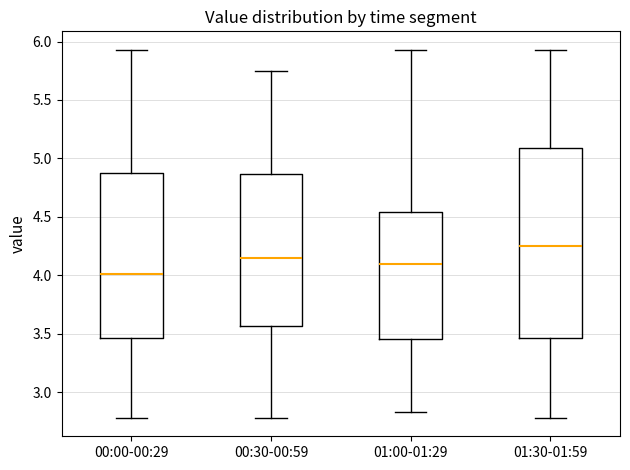

Reading left to right, read every box against the y-axis: the position of its median line, the range the box covers, and the ends of its whiskers. The values are not printed on the chart, so give them approximately, as read against the axis.

00:00-00:29: median 4.00, box 3.45 to 4.90, whiskers 2.80 to 5.95
00:30-00:59: median 4.15, box 3.55 to 4.85, whiskers 2.80 to 5.75
01:00-01:29: median 4.10, box 3.45 to 4.55, whiskers 2.85 to 5.95
01:30-01:59: median 4.25, box 3.45 to 5.10, whiskers 2.80 to 5.95